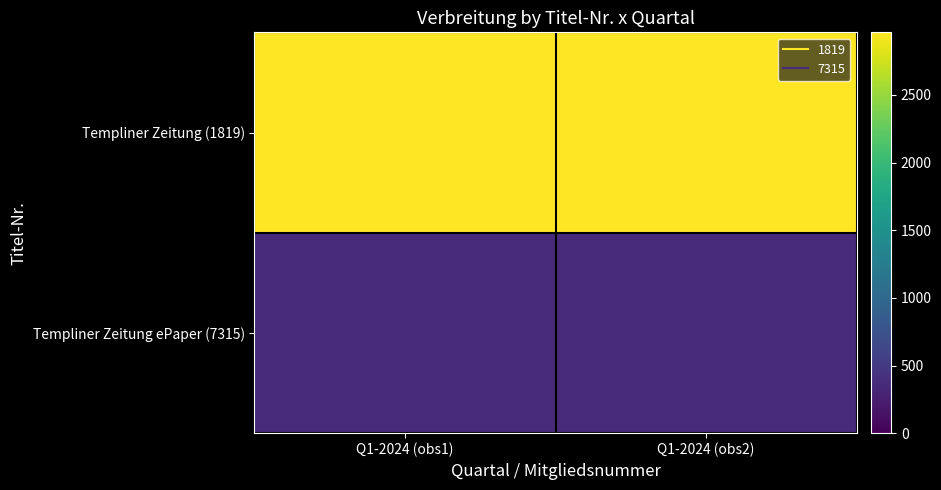

Reading left to right, list all the values displayed in this chart.

Templiner Zeitung (1819): Q1-2024 (obs1)=2963	Q1-2024 (obs2)=2963
Templiner Zeitung ePaper (7315): Q1-2024 (obs1)=356	Q1-2024 (obs2)=356